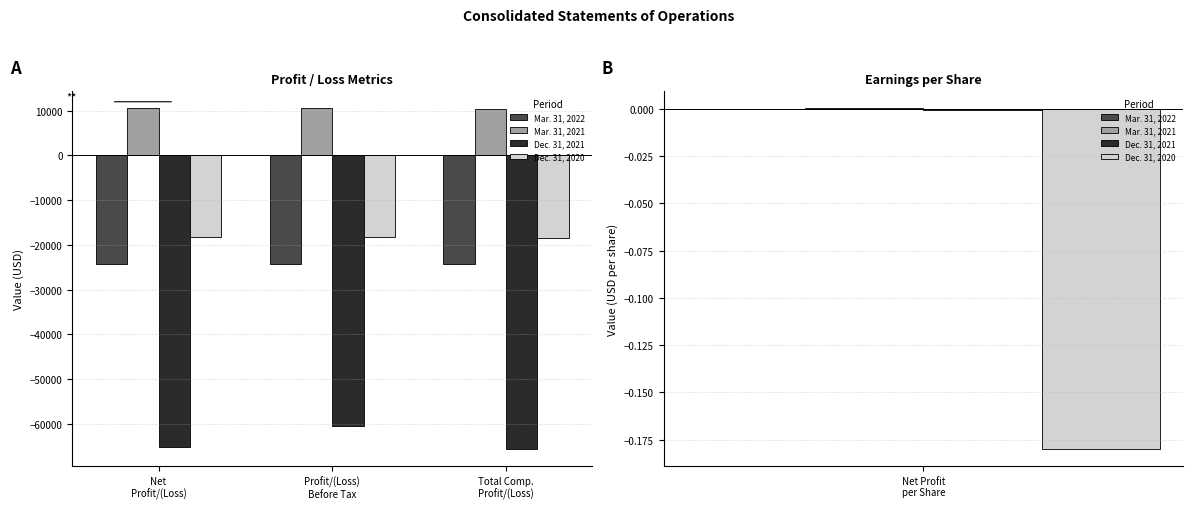

How many values in the Dec. 31, 2020 series are below -18358?

1